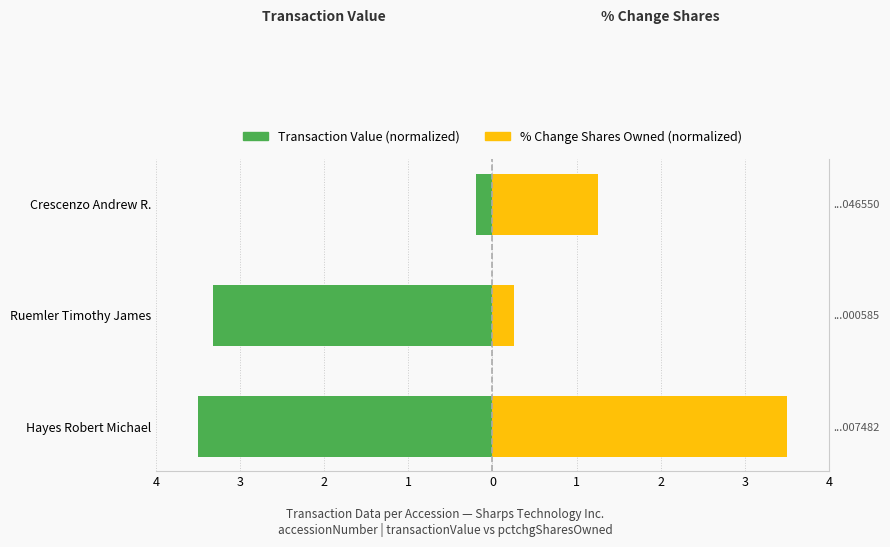

At how many categories does at least one series exceed 2?

1